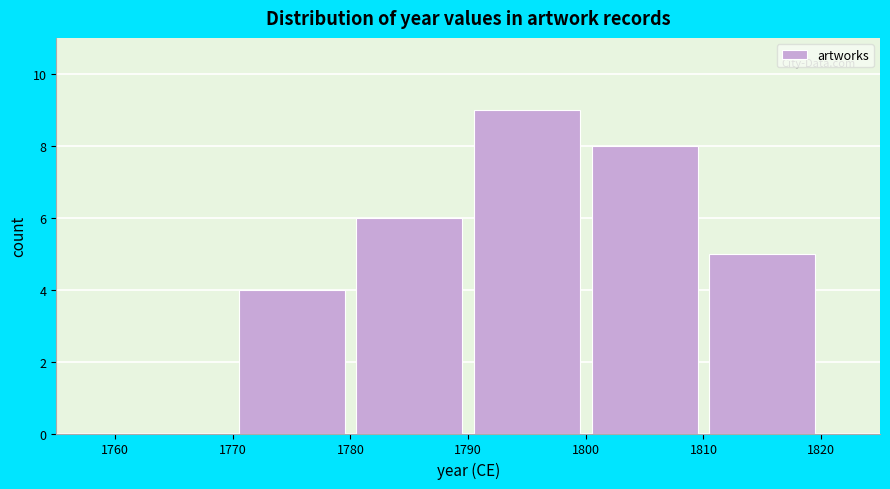

What is the height of the bar covering 1790 to 1800 on the x-axis? The values are not printed on the chart, so give them approximately, as read against the axis.

9